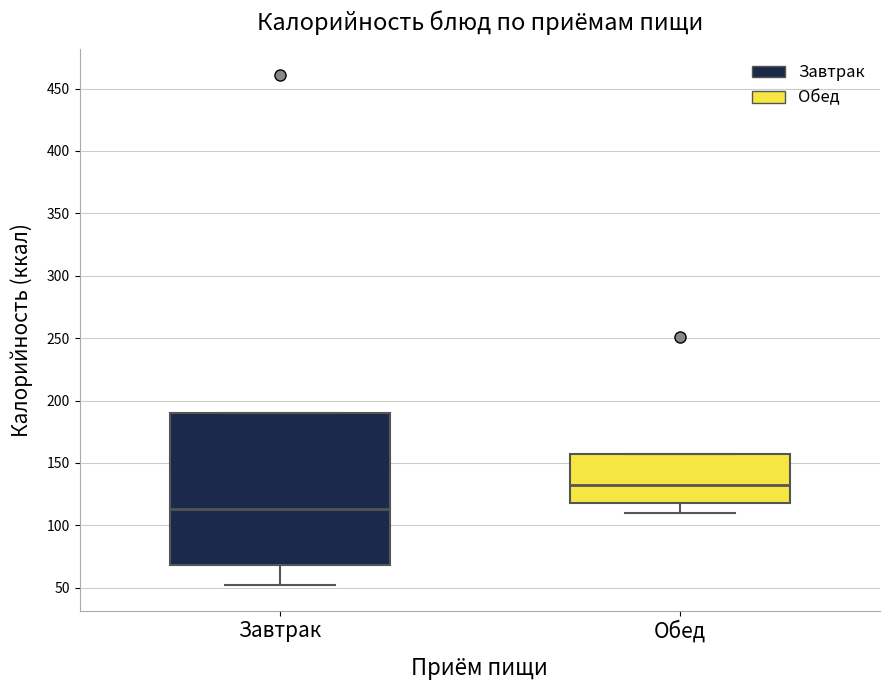

Where does the lower whisker of the box for Обед end on the y-axis? The values are not printed on the chart, so give them approximately, as read against the axis.

110